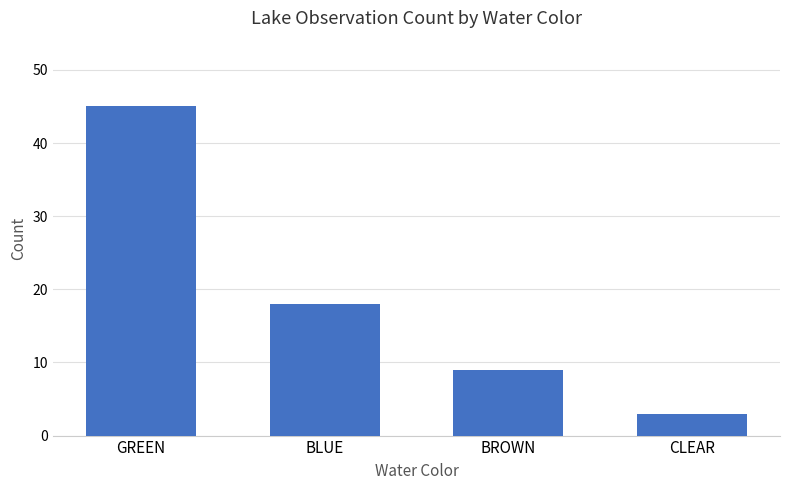

What is the ratio of the value at BLUE to the value at BROWN?

2.0